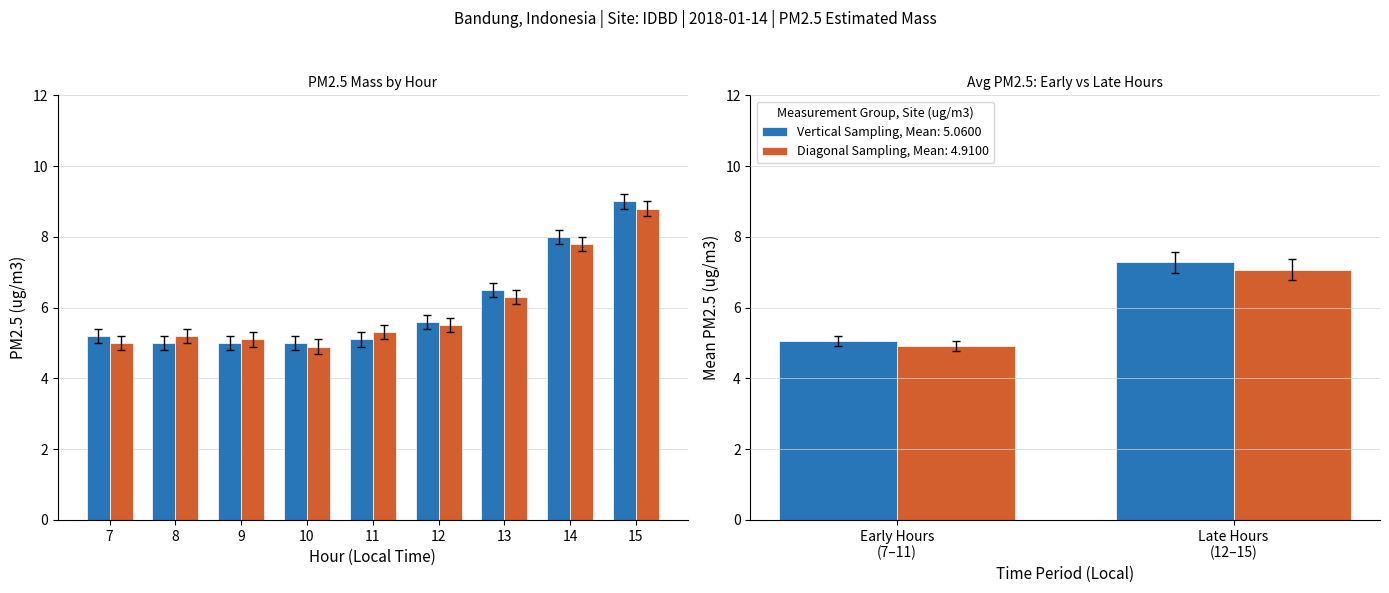

At which category does the chart reach its peak across all series?

15